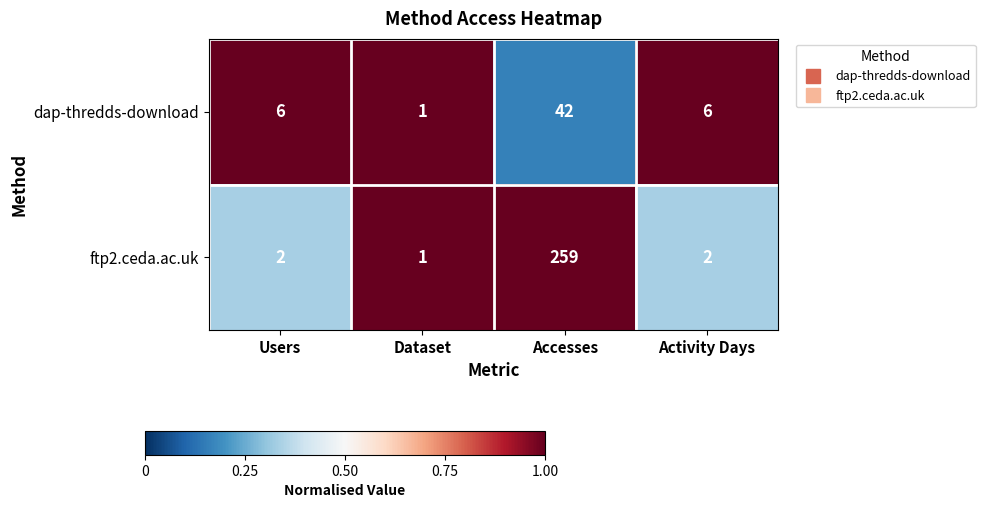

Is it true that dap-thredds-download equals 58 at Accesses?

False